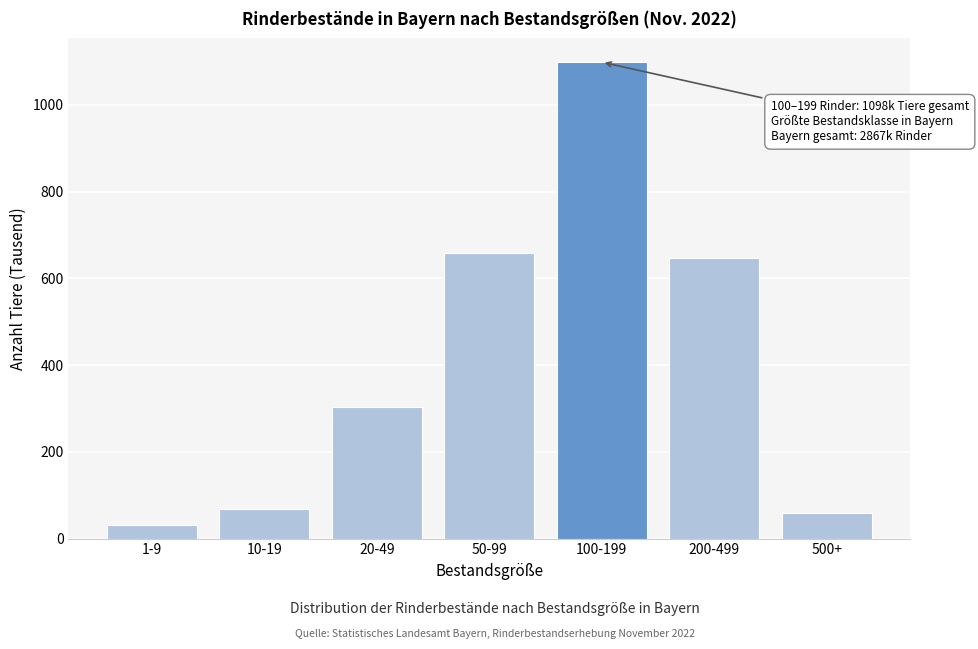

Reading left to right, transcribe all the data shown in this chart.

31.9	68.1	303.4	659.0	1098.1	647.1	59.5